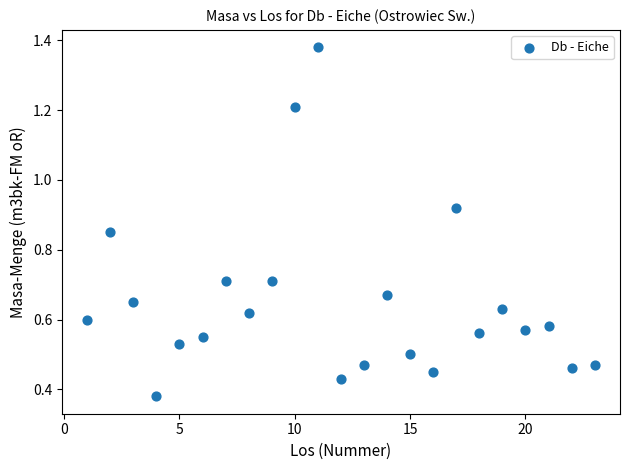

What is the range of X values (max minus min)?

22.0